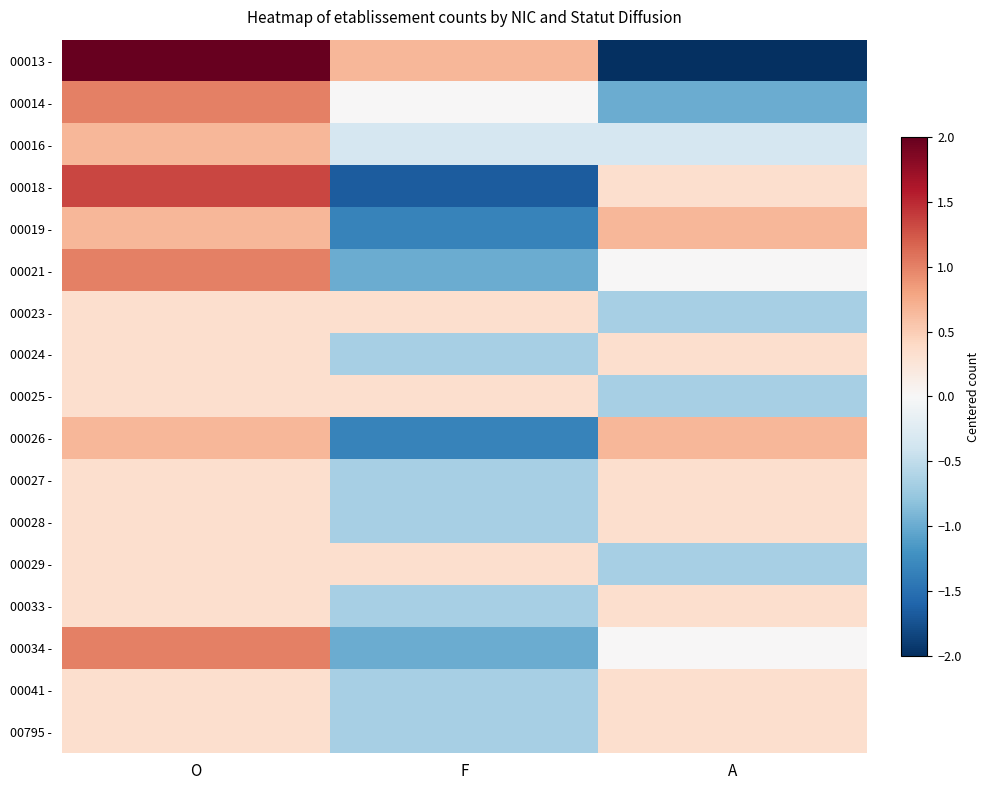

Which series has the largest total across all categories?

00013 -